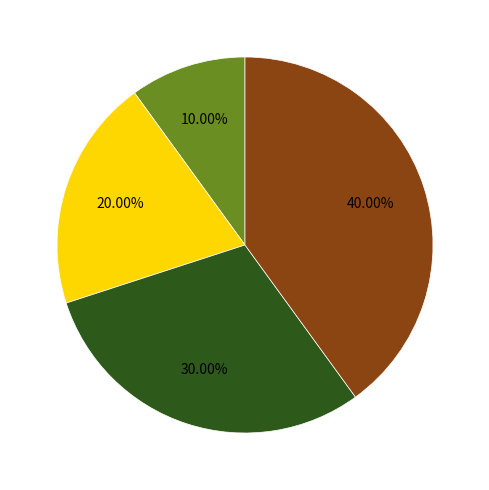

Does any single category account for the majority?

No